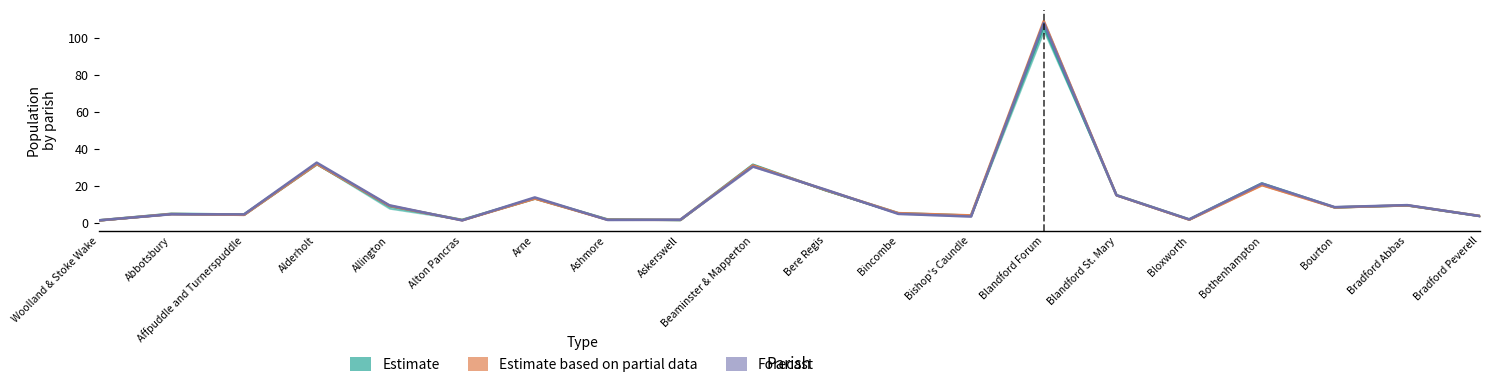

What is the minimum value for Forecast?

1.3